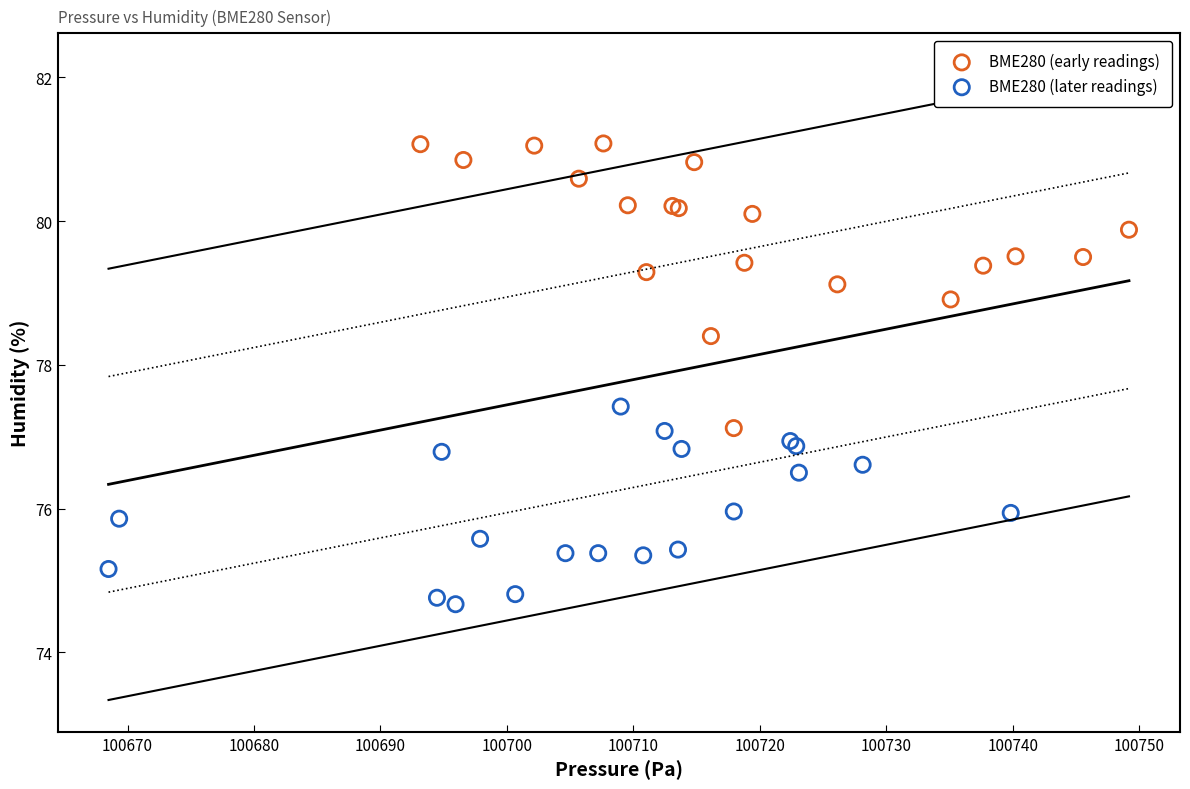

What are all the series names shown in the legend?

BME280 (early readings), BME280 (later readings)